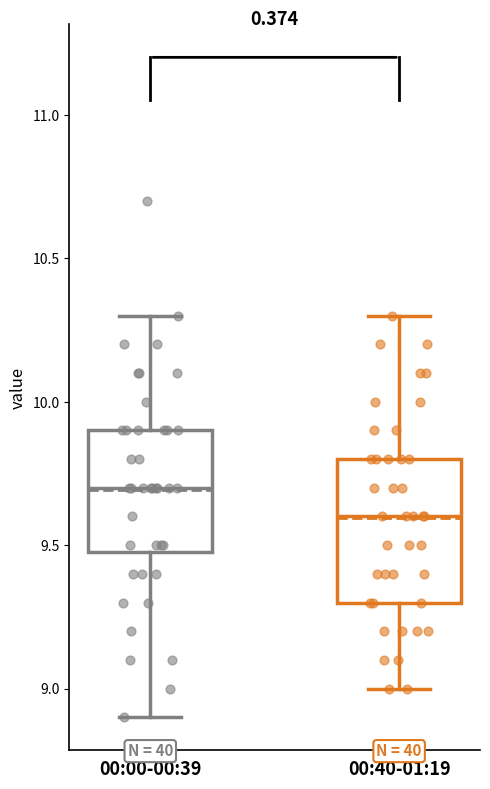

Where does the median line of the box for 00:00-00:39 sit on the y-axis? The values are not printed on the chart, so give them approximately, as read against the axis.

9.7